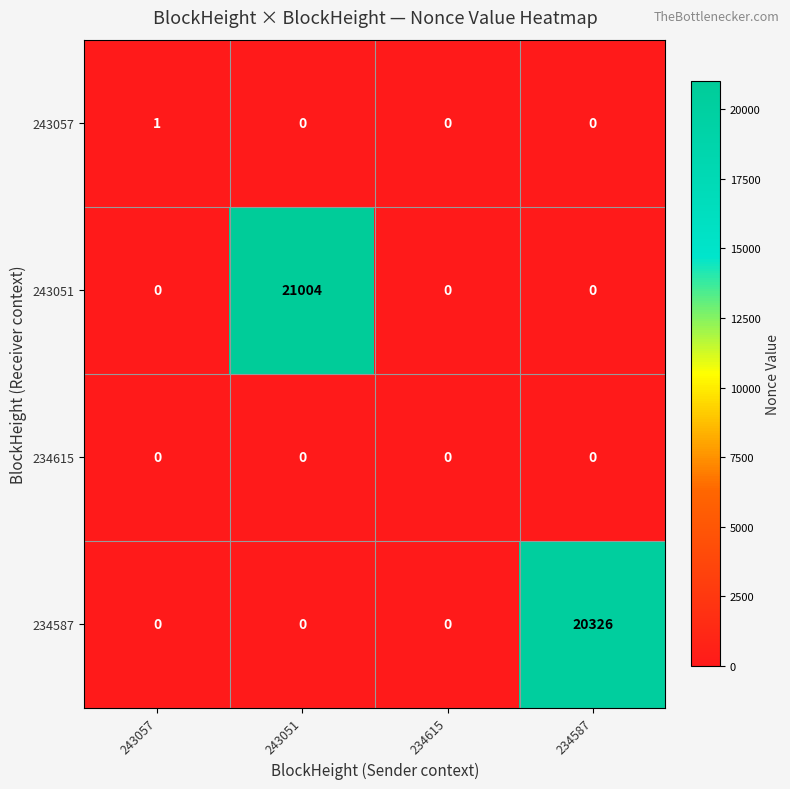

The 243057 series shows 0 at 243051. True or false?

True